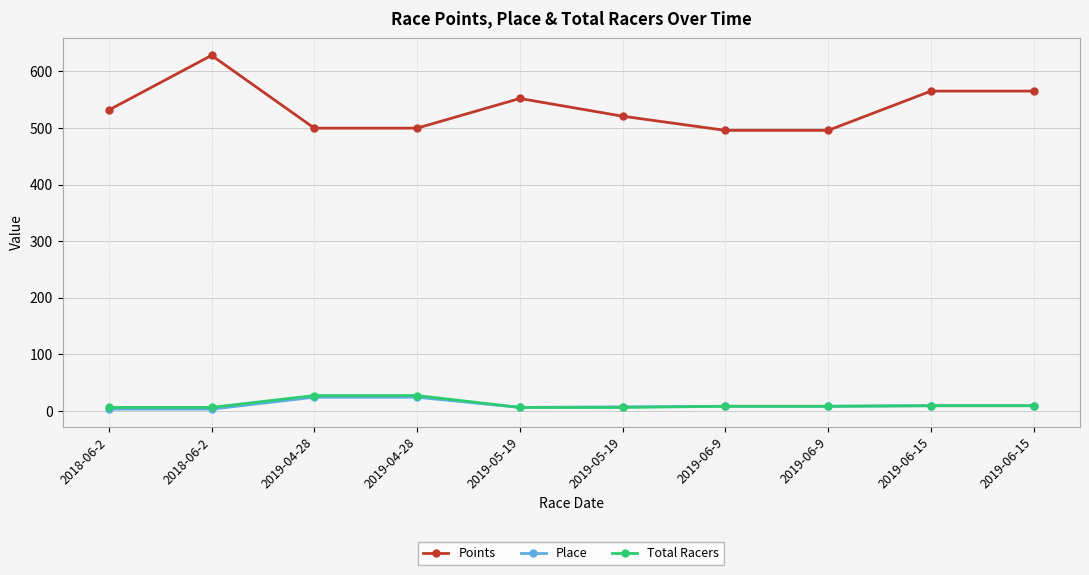

List the labels in order of Total Racers value, largest first.

2019-04-28, 2019-04-28, 2019-06-15, 2019-06-15, 2019-06-9, 2019-06-9, 2018-06-2, 2018-06-2, 2019-05-19, 2019-05-19